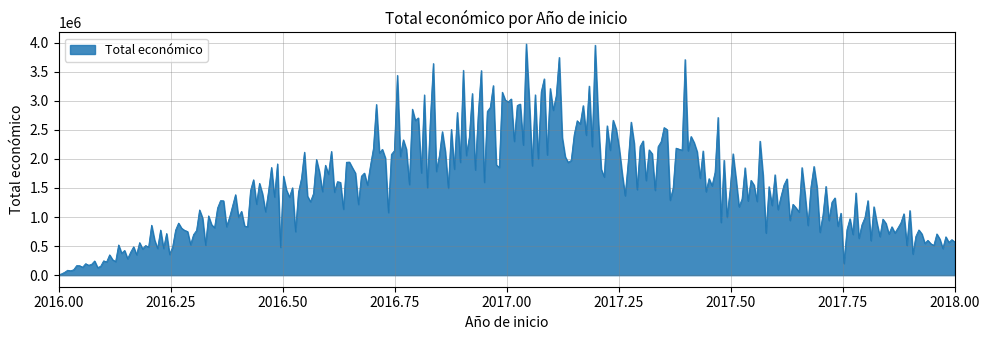

What is the difference between the maximum and minimum values?

3972624.7